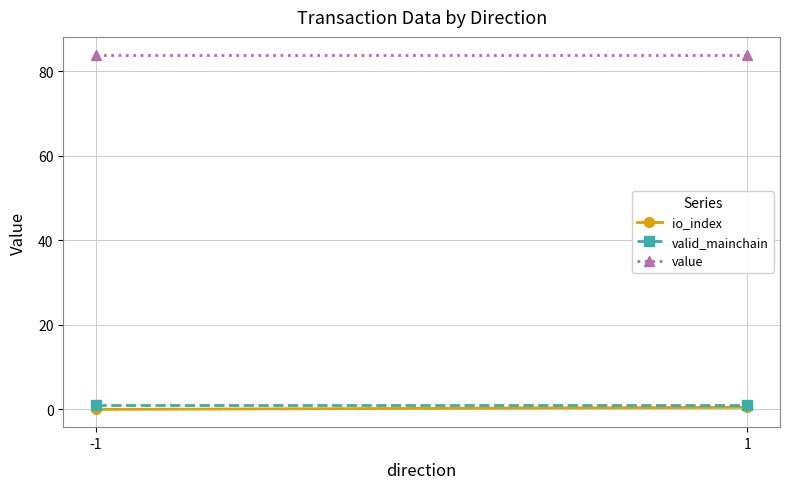

Rank the series by their maximum value, from highest to lowest.

value, valid_mainchain, io_index